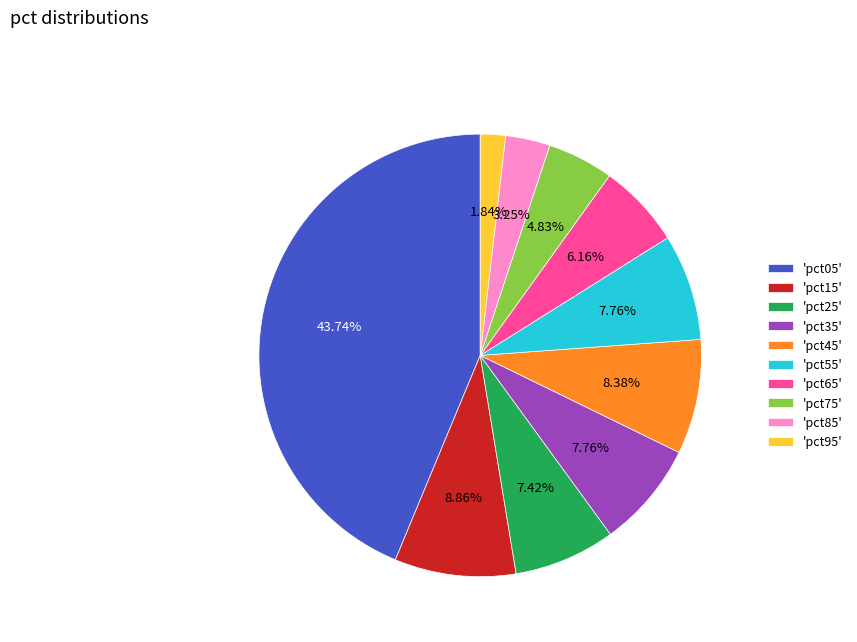

Combined, do 'pct65' and 'pct25' account for over 50%?

No